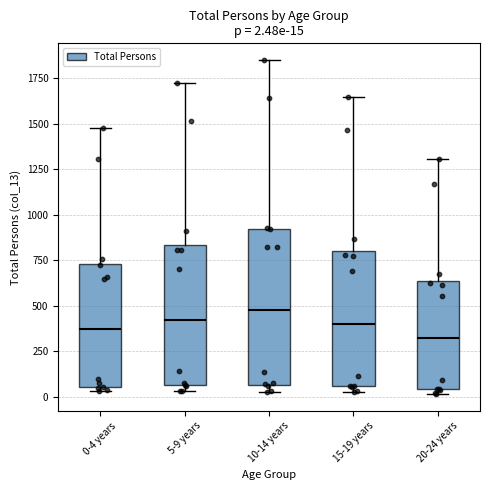

Which box is the tallest, from its lower edge to its upper edge?

10-14 years